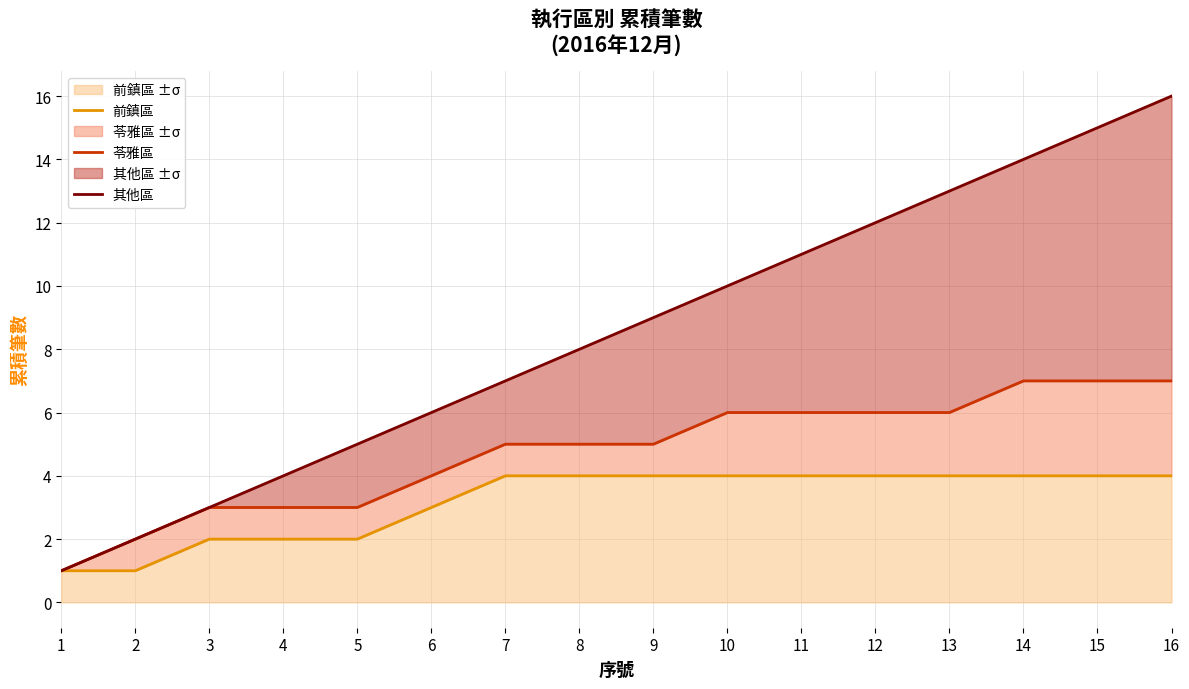

Which series has the largest total across all categories?

其他區